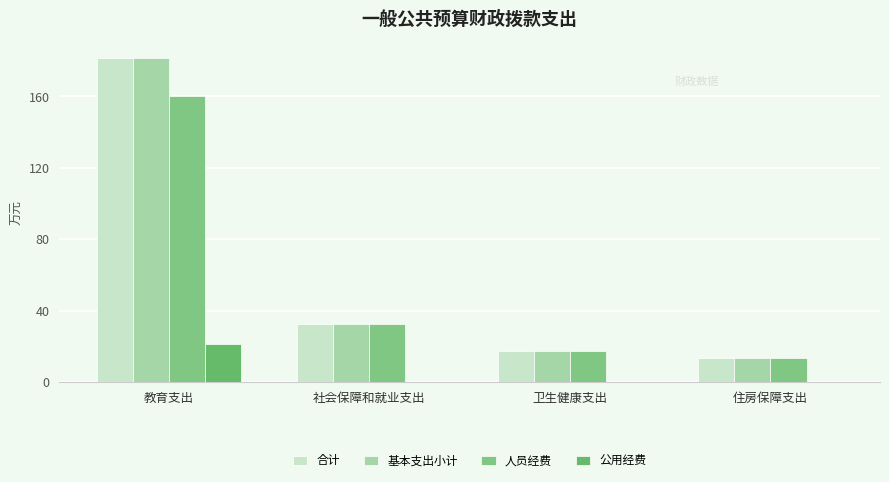

What is the difference between the 合计 values at 社会保障和就业支出 and 住房保障支出?

18.7